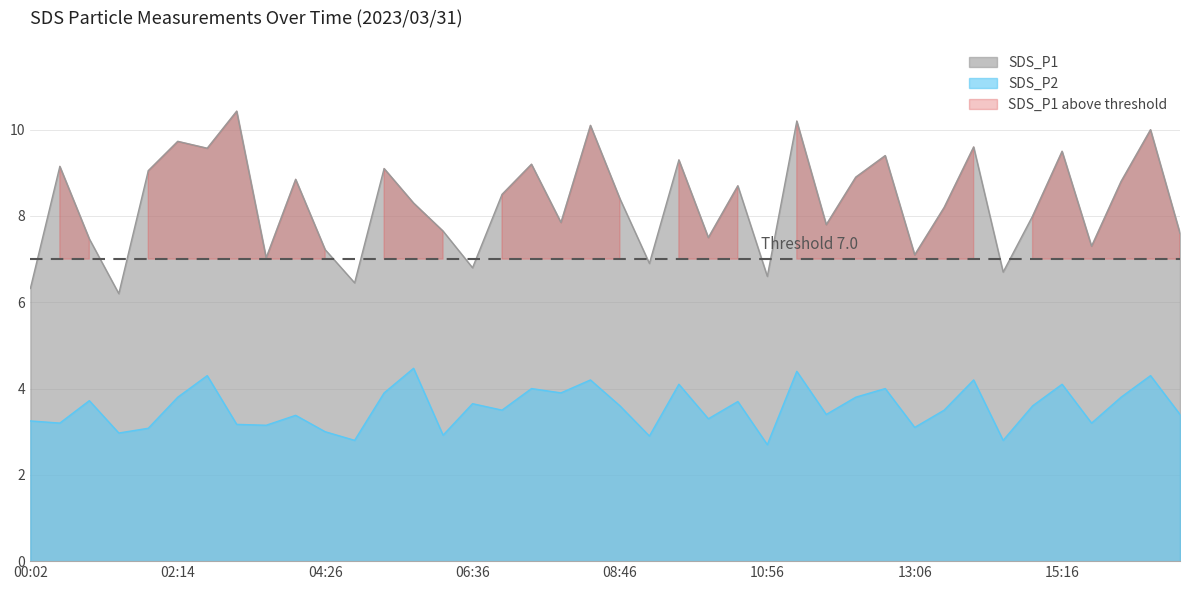

What is the difference between the maximum and second lowest values in the SDS_P1 series?

4.1